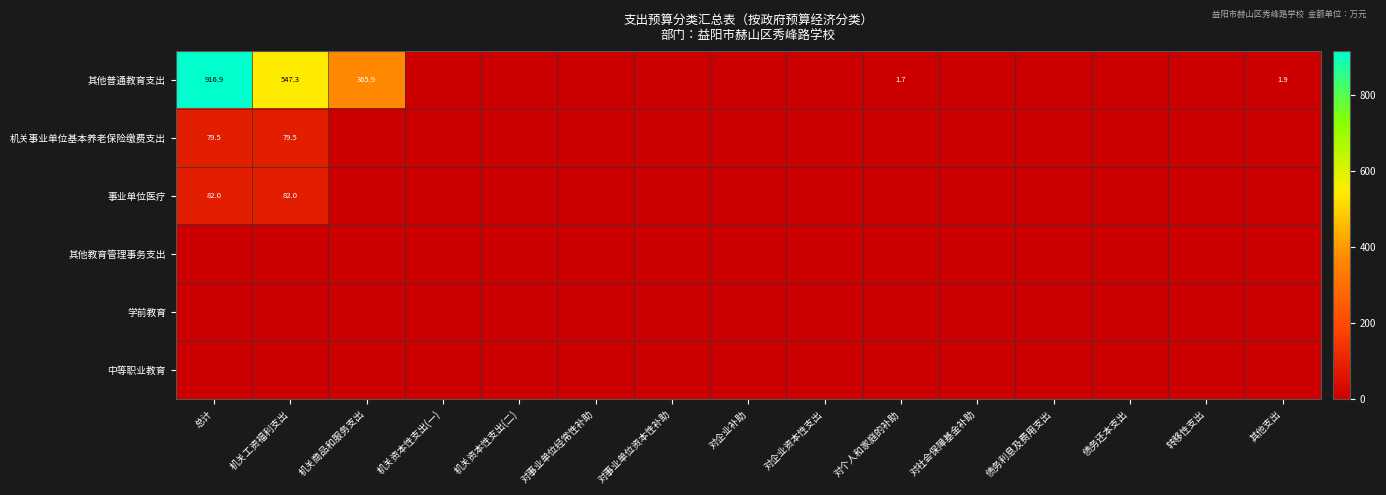

Which series has the widest spread of values?

其他普通教育支出